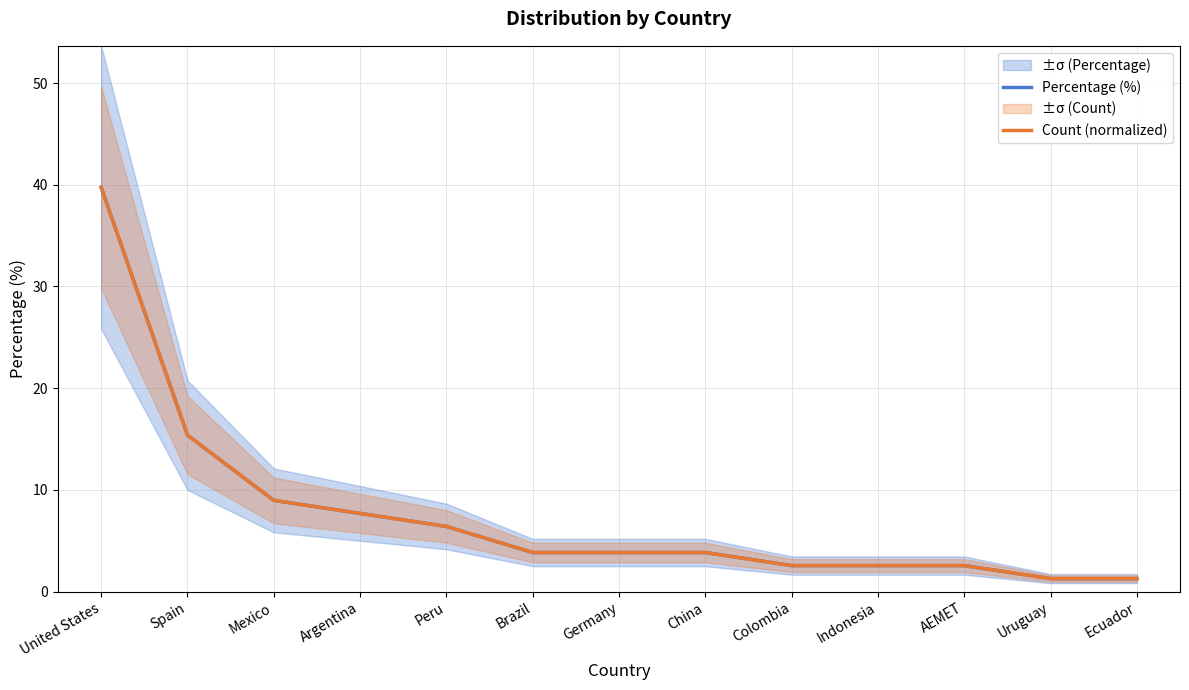

How many intersections are there between Percentage (%) and Count (normalized)?

1